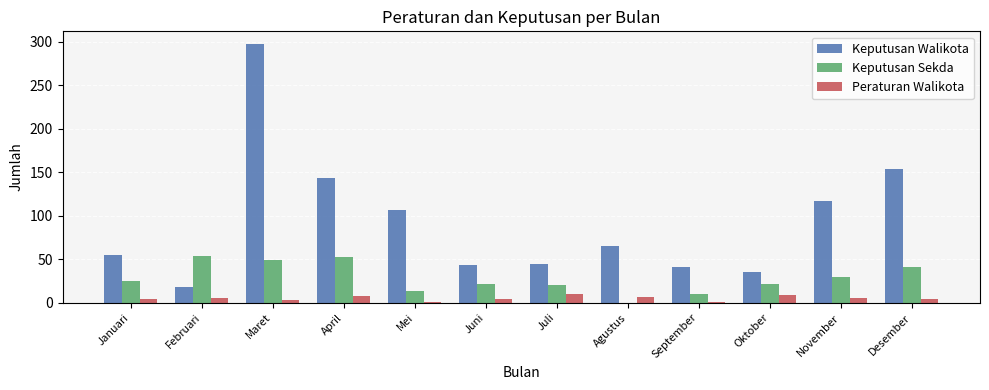

Is the value of Keputusan Walikota at November greater than the value of Peraturan Walikota at Desember?

Yes